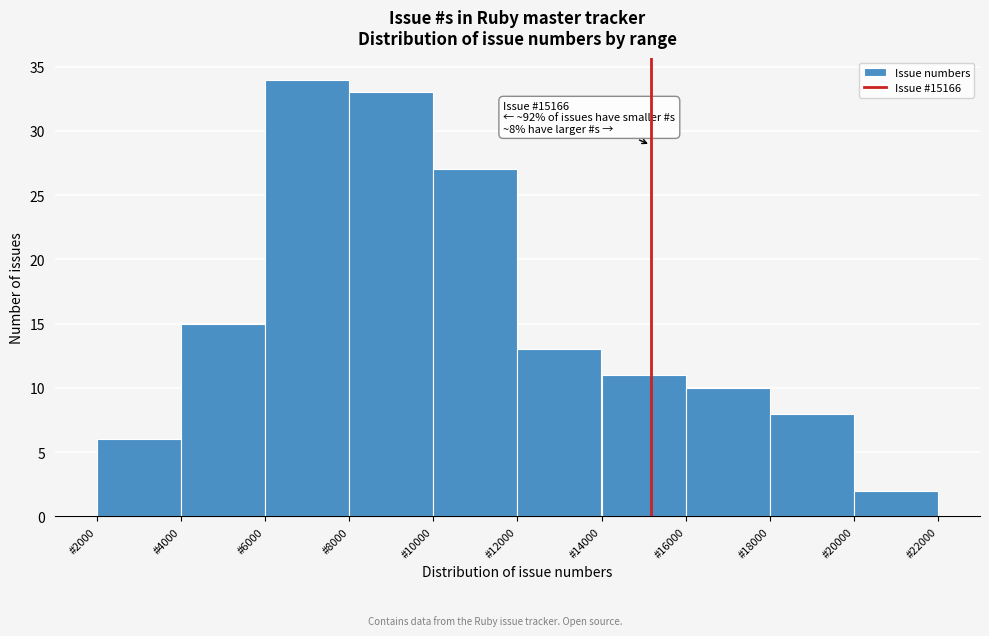

Over which range of the x-axis is the bar tallest?

6000 to 8000